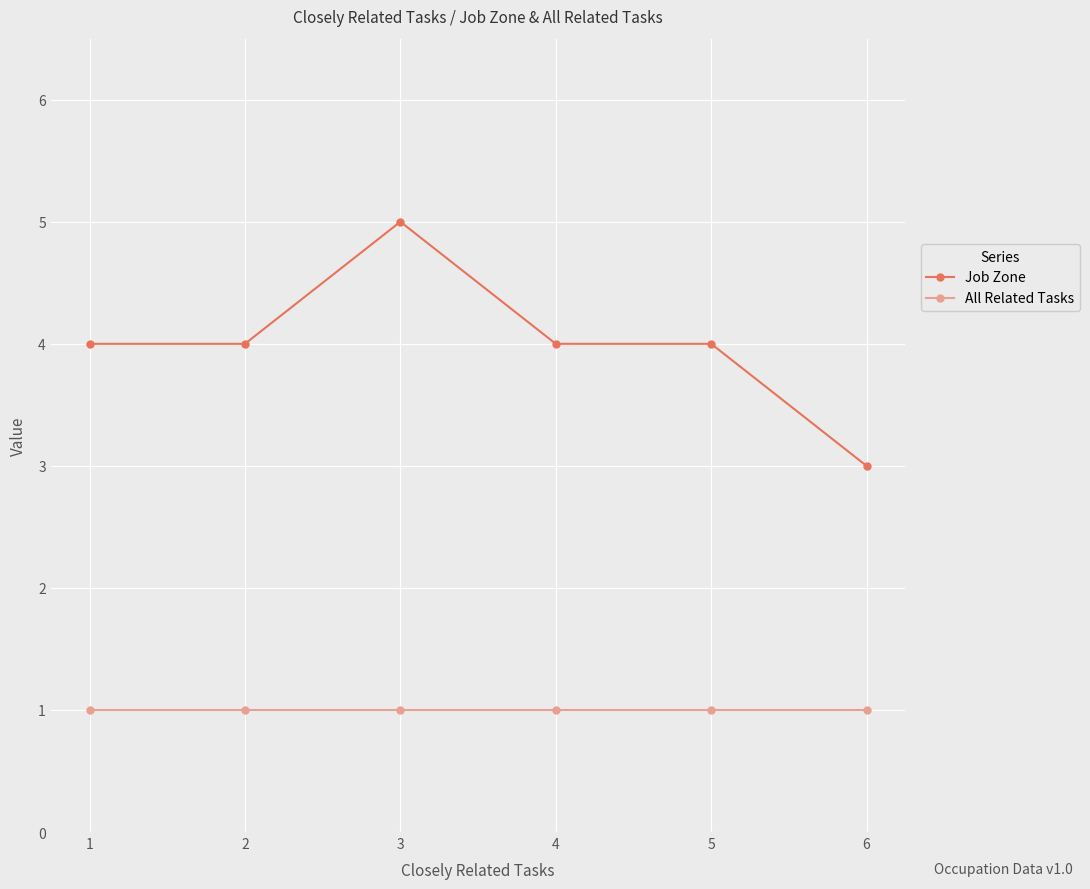

At which label does Job Zone reach its minimum?

6